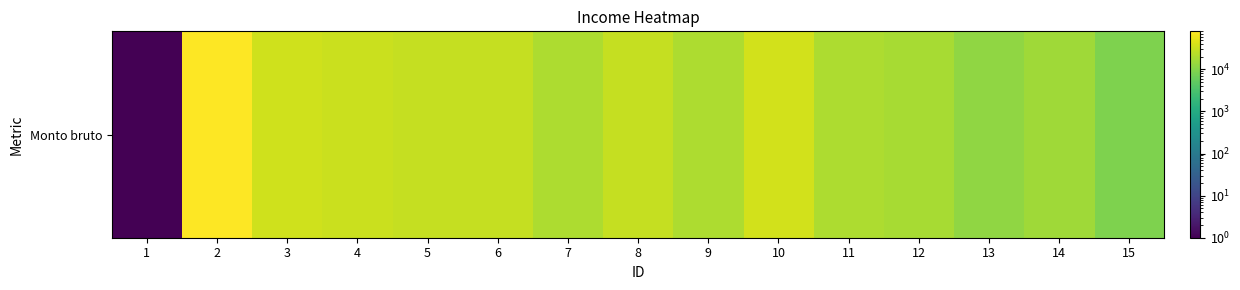

Rank the categories by value from highest to lowest.

2, 10, 3, 4, 8, 5, 6, 7, 9, 11, 12, 14, 13, 15, 1